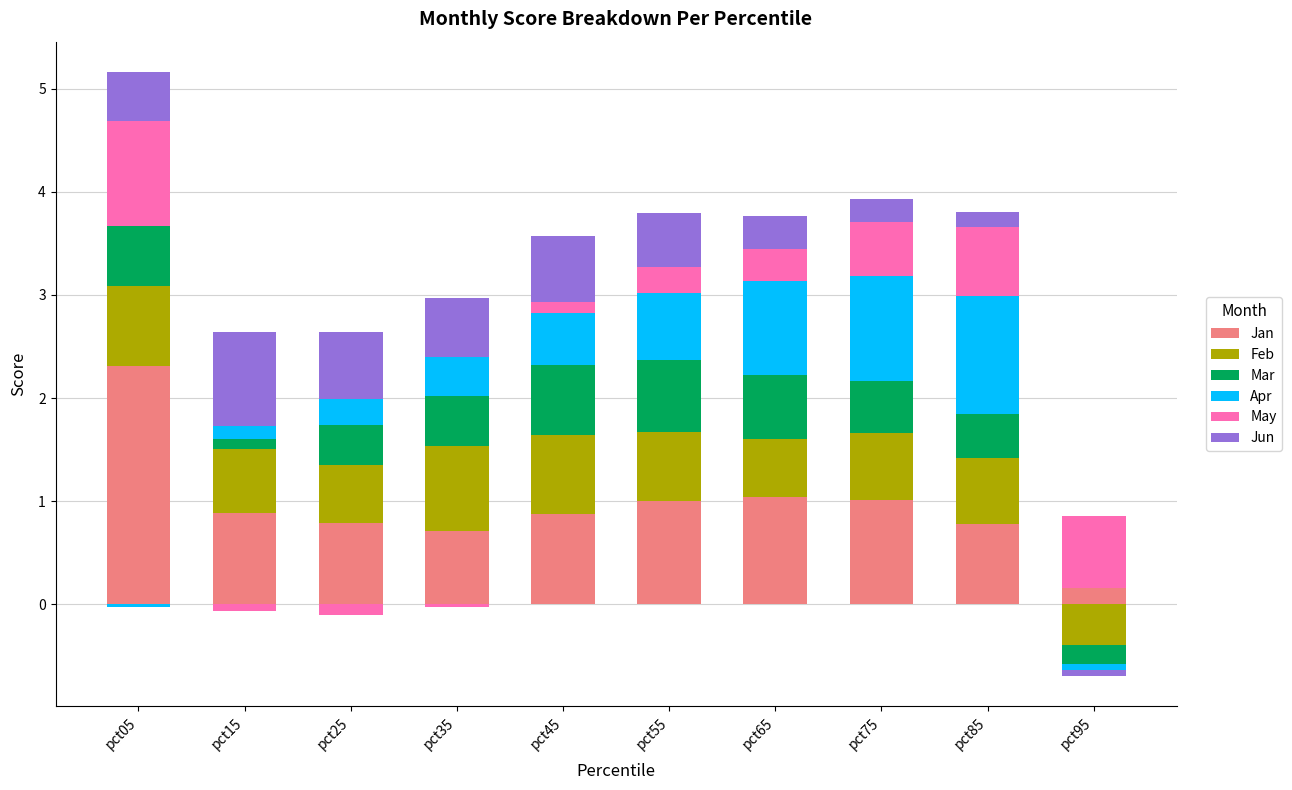

What is the maximum value for Apr?

1.1